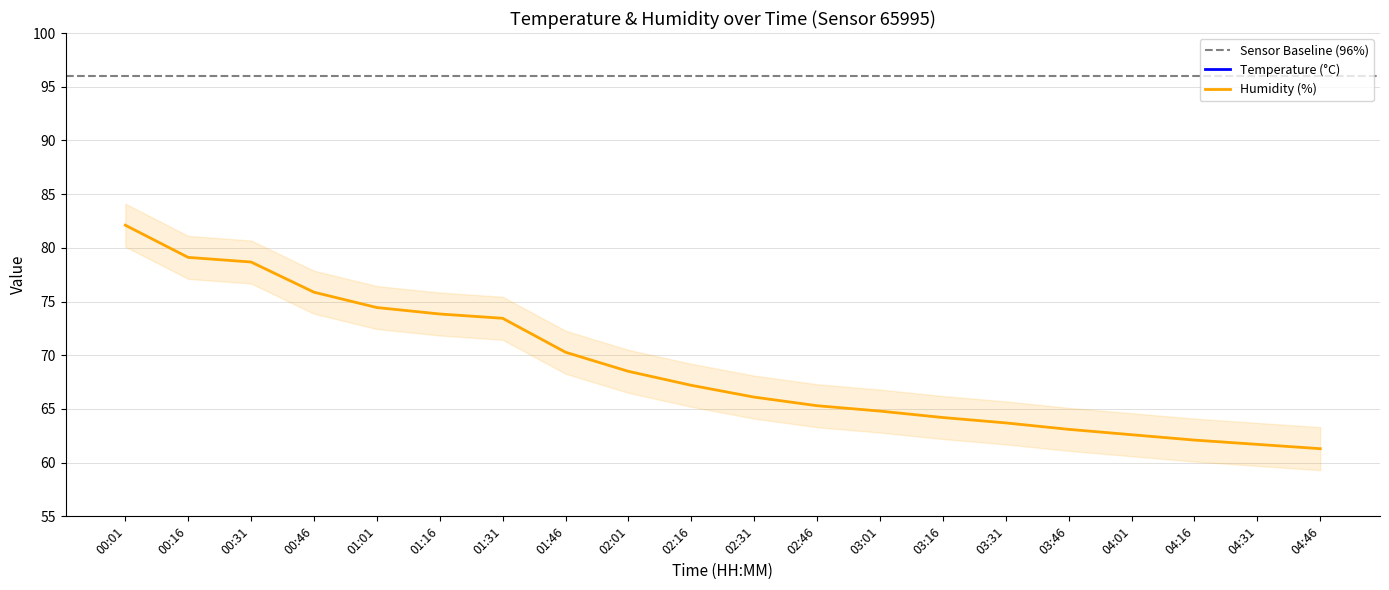

The temperature series shows 5.1 at 03:46. True or false?

False